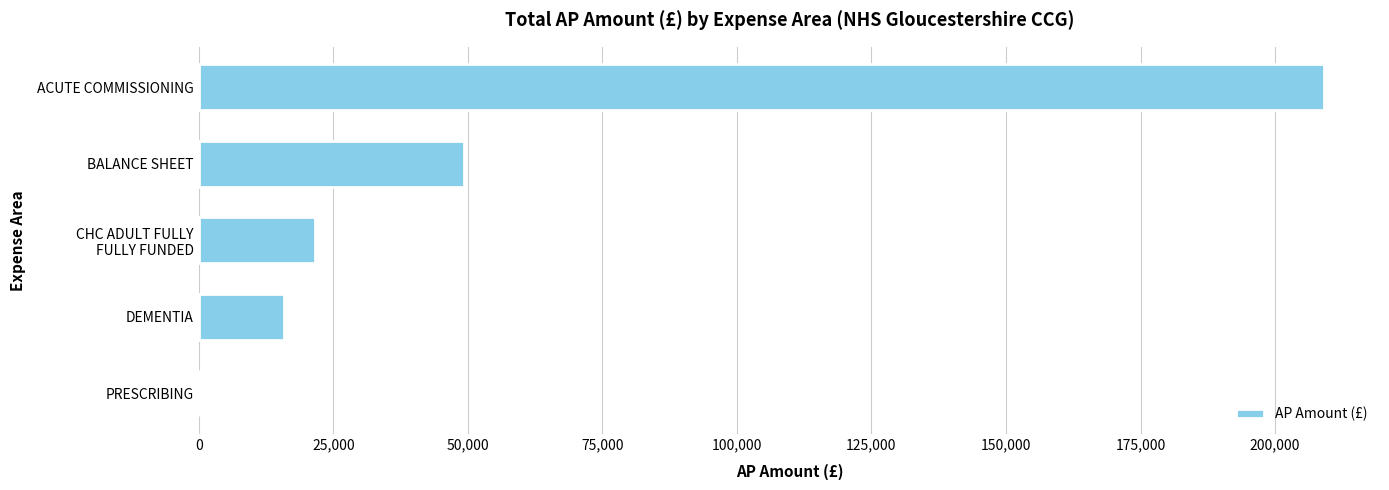

Where is the data nearest to the value 104544?

BALANCE SHEET